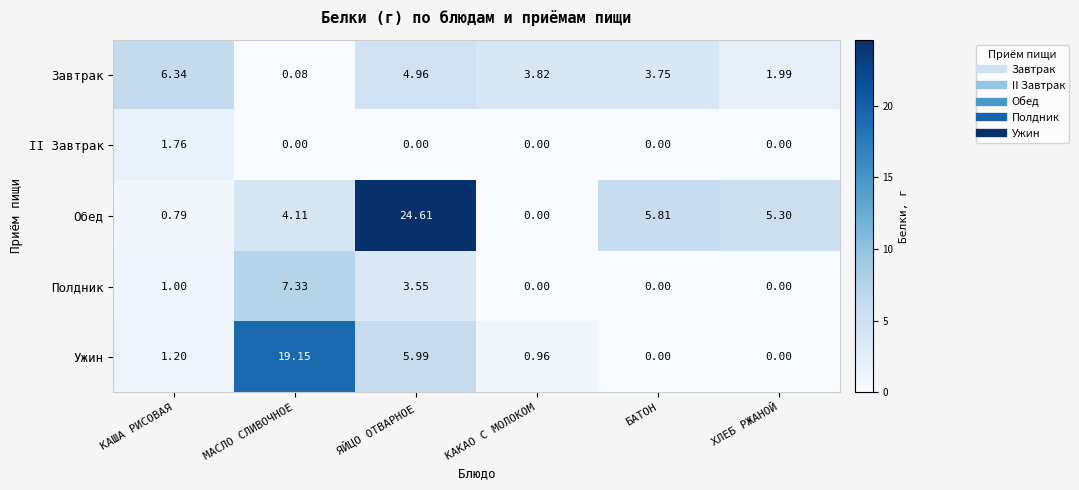

At how many categories does at least one series exceed 6?

3